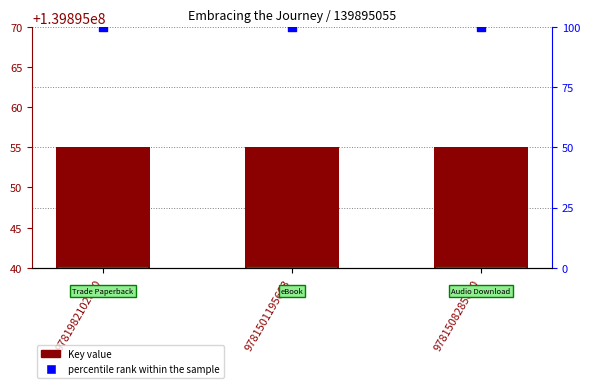

Which series has the largest total across all categories?

Key value